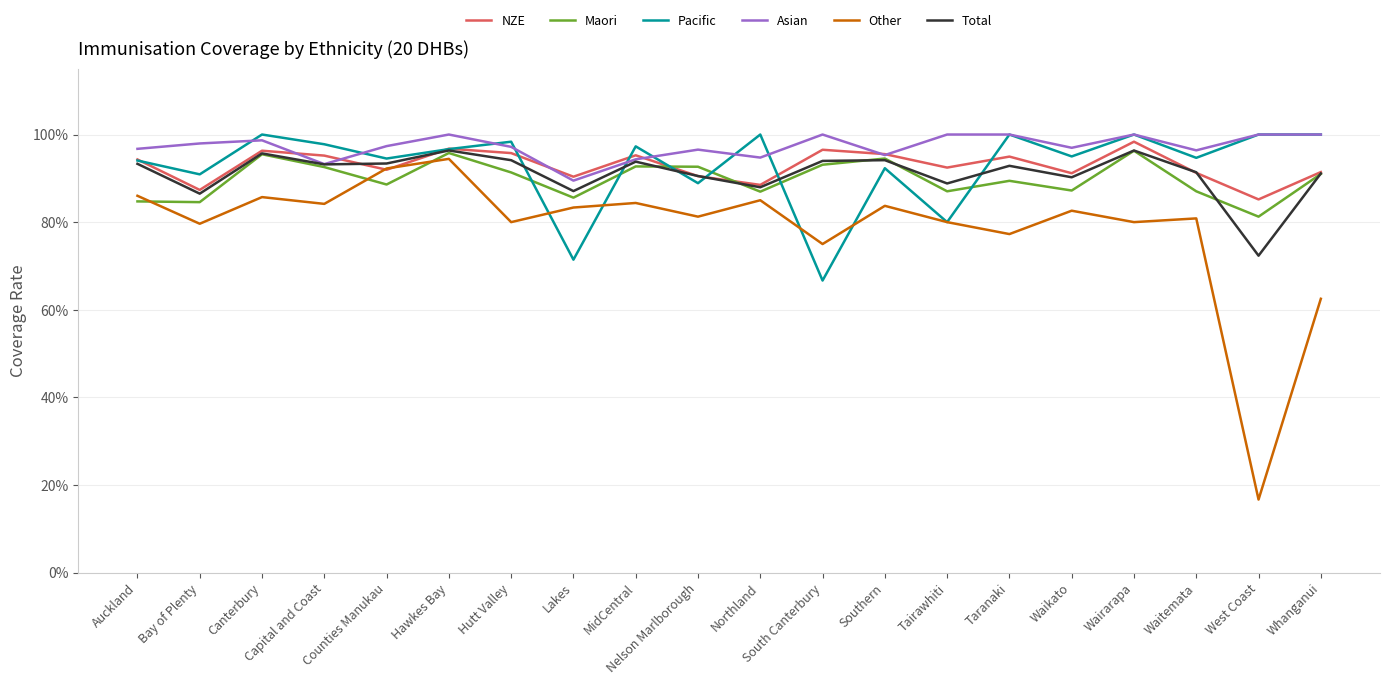

What is the sum of all NZE values?

18.6